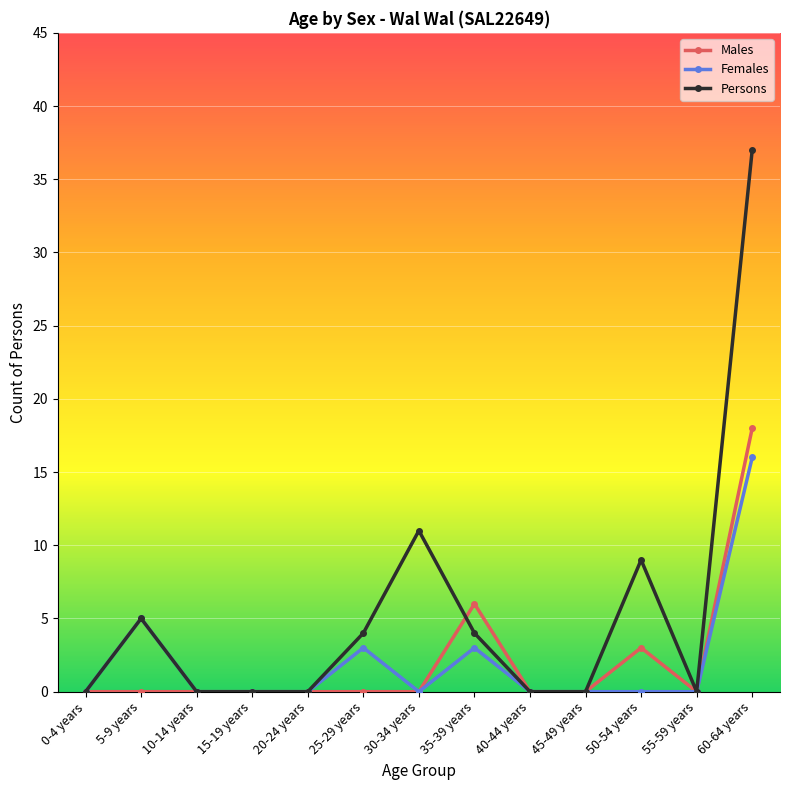

What is the greatest value displayed?

37